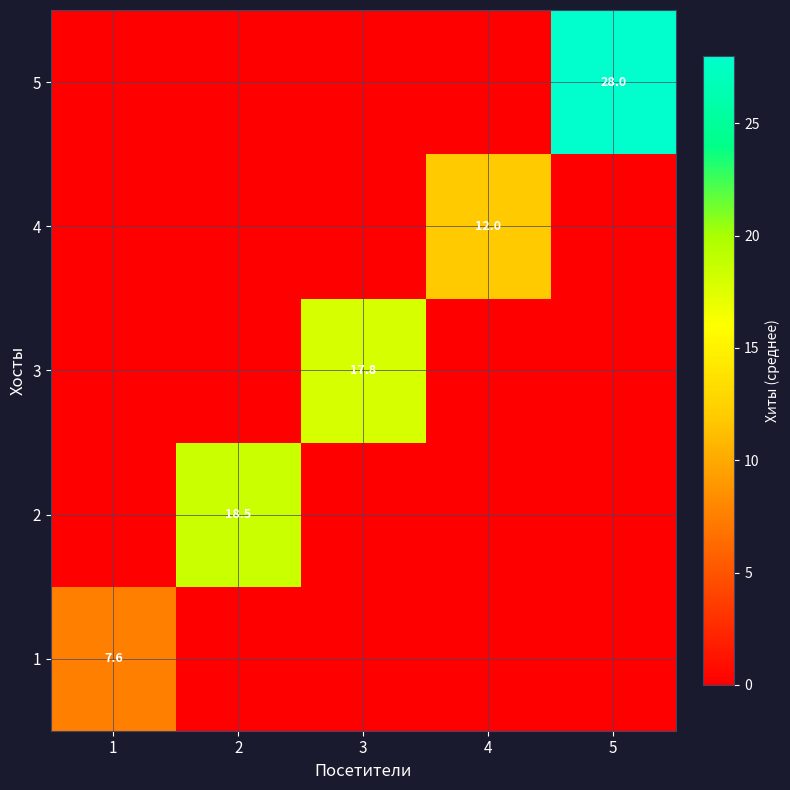

The value of 2 at 2 is 18.5. True or false?

True